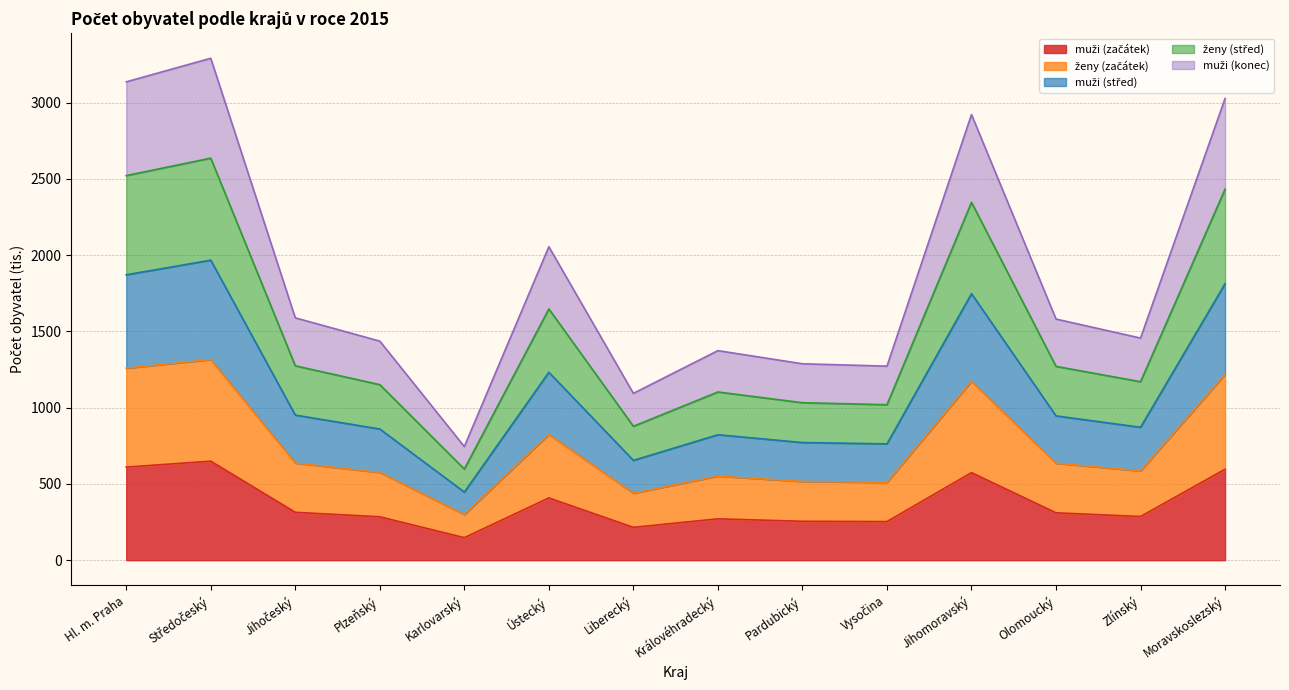

Does the chart have visible grid lines?

Yes